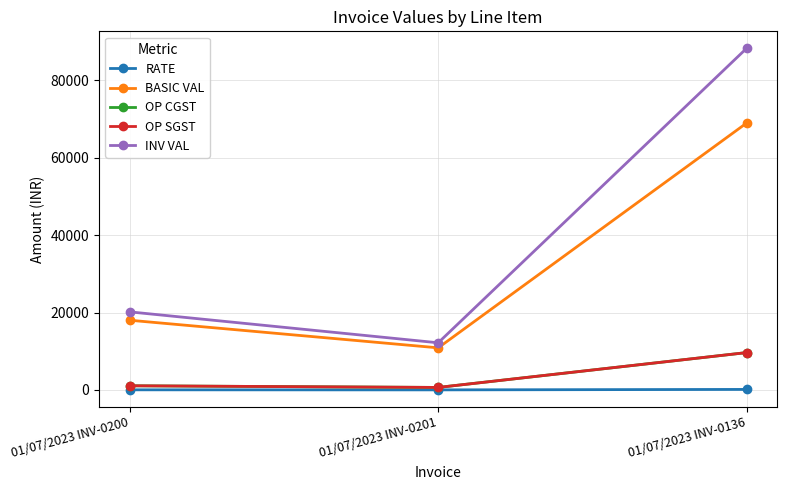

At how many categories does at least one series exceed 25603?

1